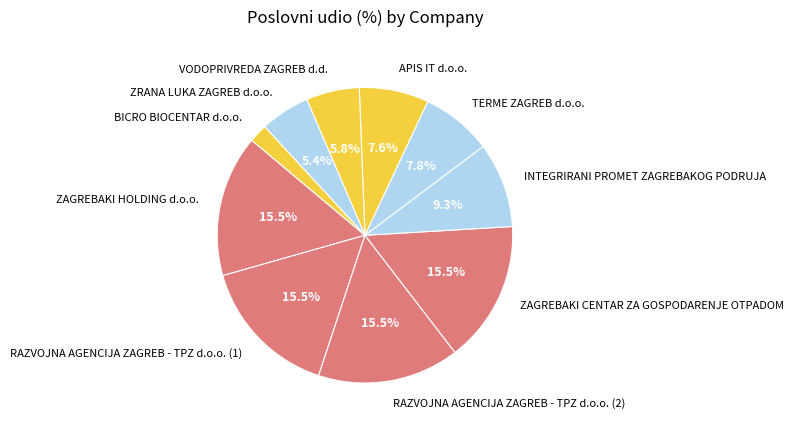

What percentage is NOT represented by RAZVOJNA AGENCIJA ZAGREB - TPZ d.o.o. (2)?

84.5%